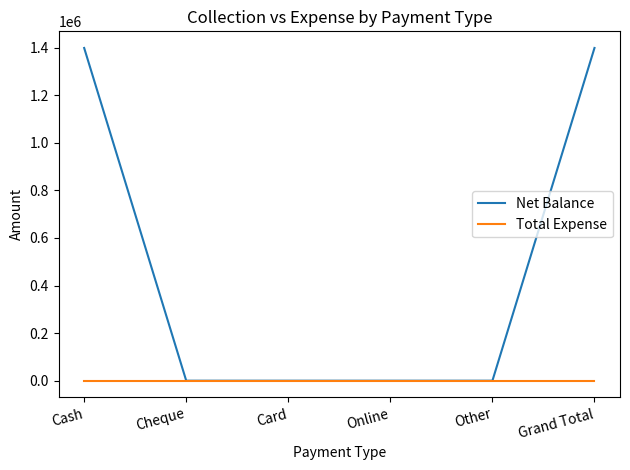

Is it true that Net Balance equals 1398878 at Grand Total?

True